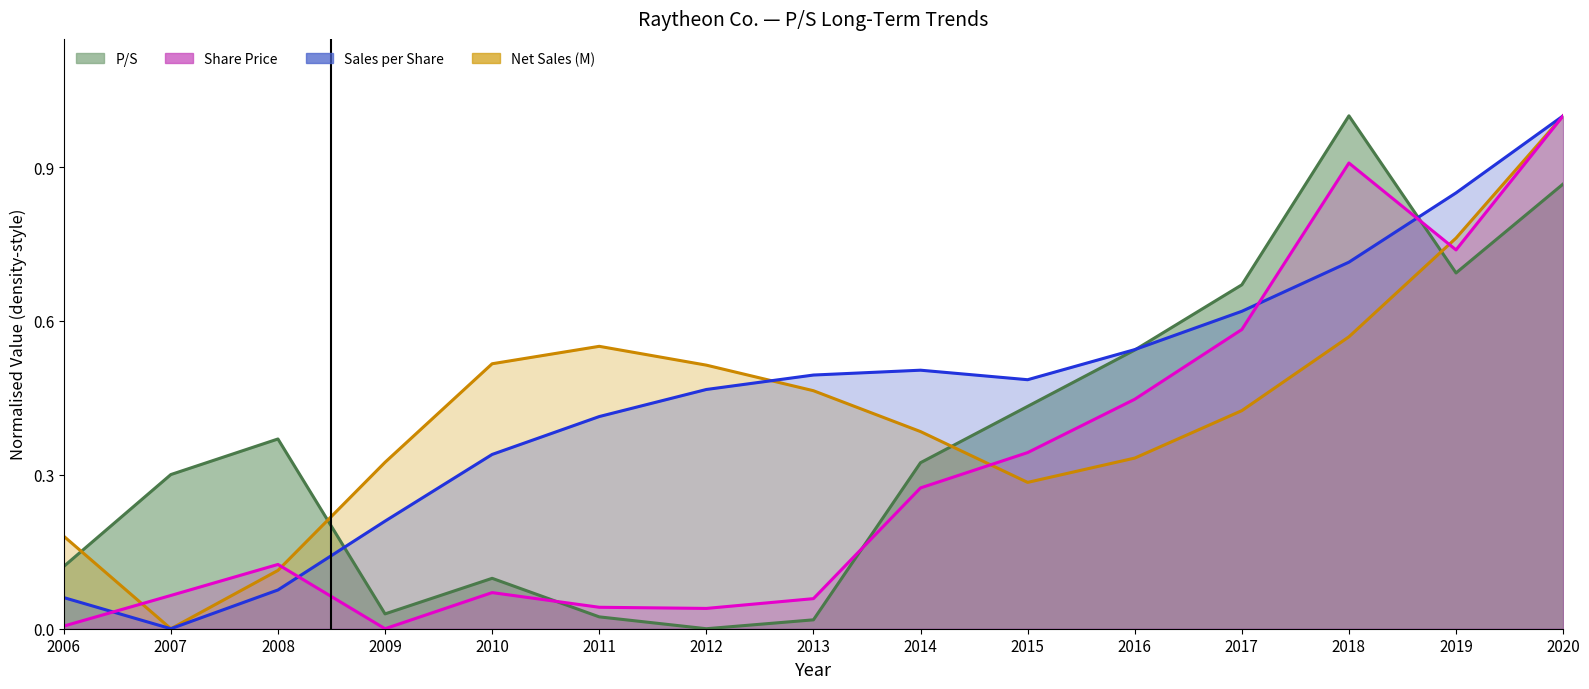

Count the number of data series in this chart.

4